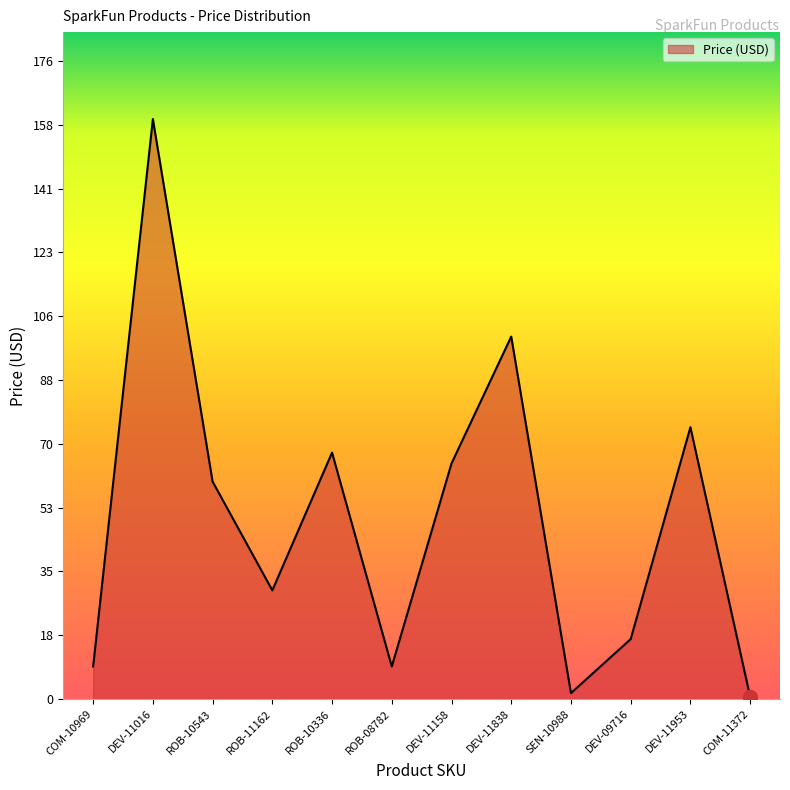

At which category does the chart reach its peak across all series?

DEV-11016